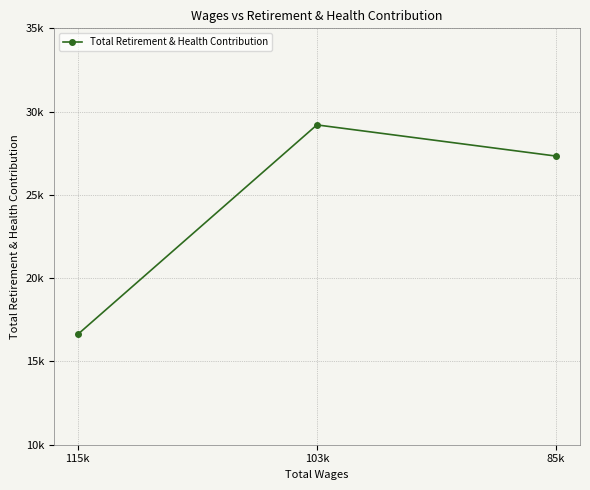

What is the ratio of the value at 85k to the value at 115k?

1.6